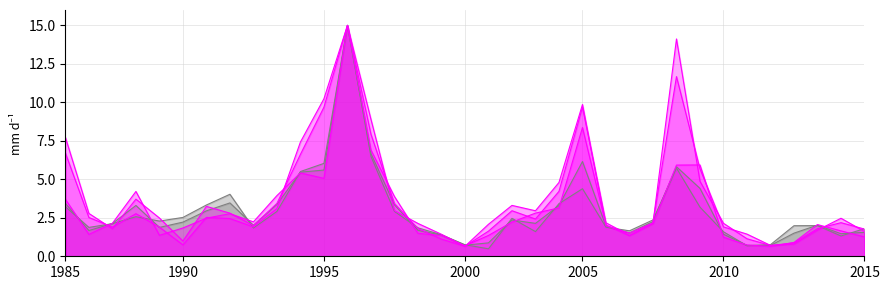

Which category has the highest value across all series?

13